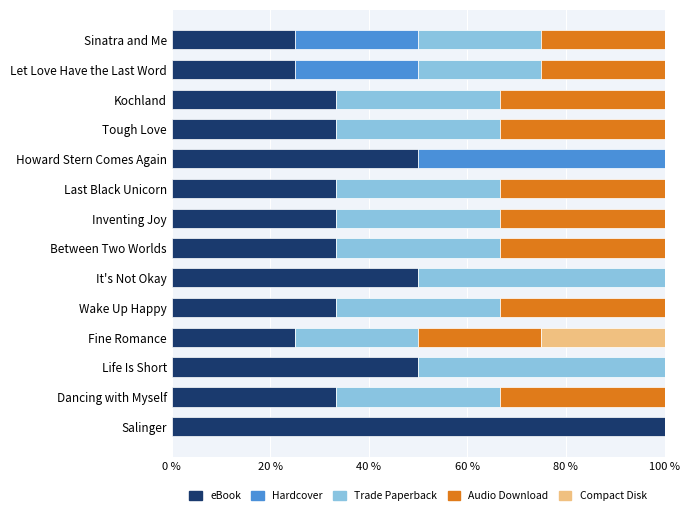

What is the total value across all series at Fine Romance?

100.0